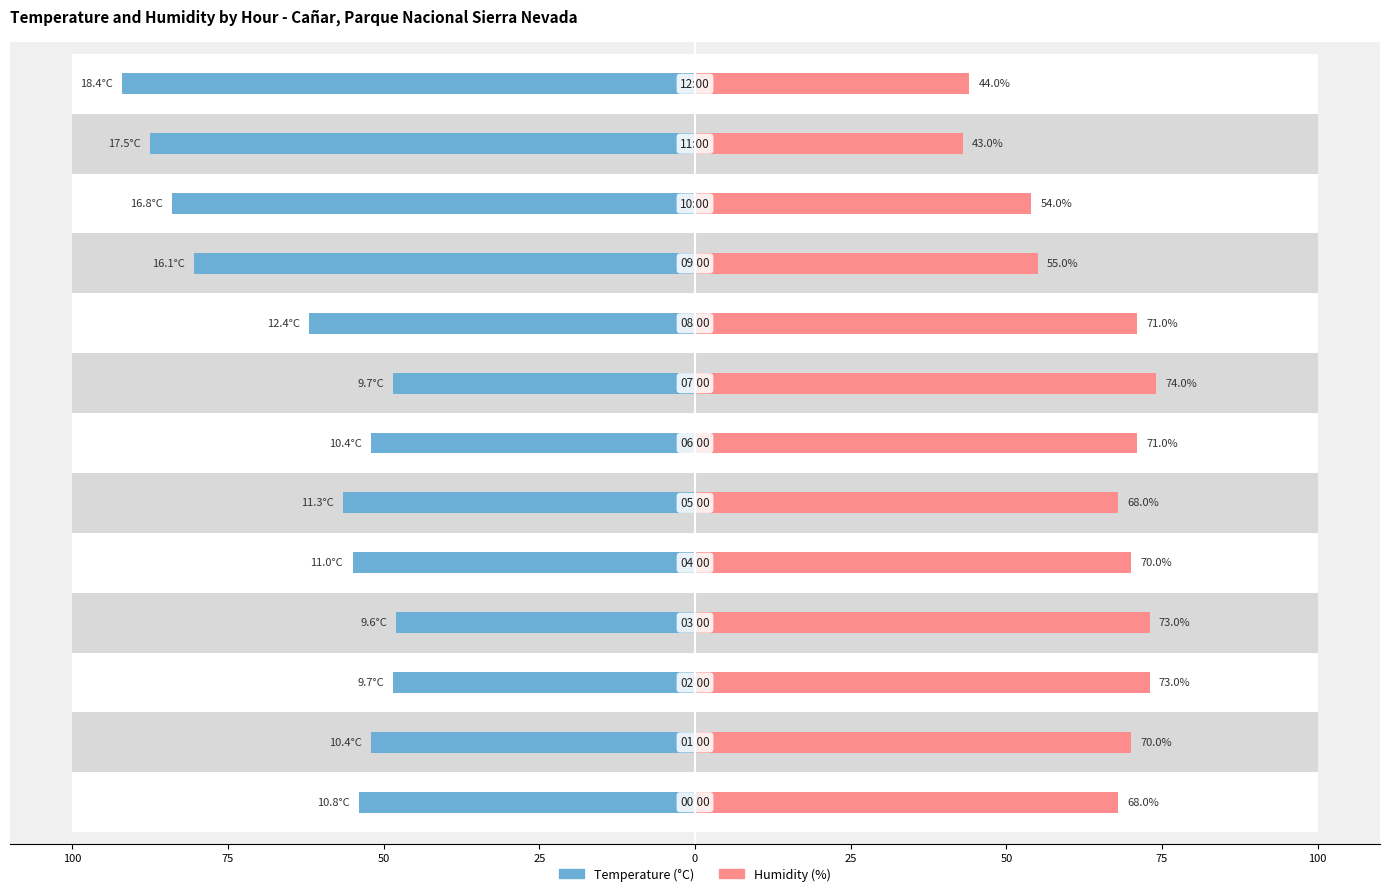

Which series changed the most between 100 and 10?

Temperature (°C)